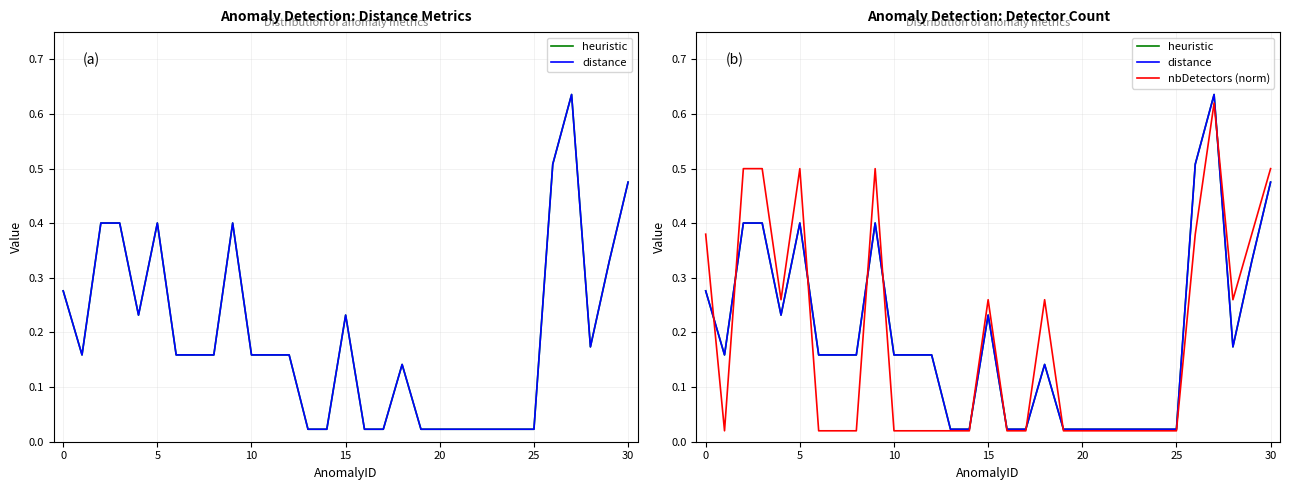

What is the average value of the heuristic series?

0.2